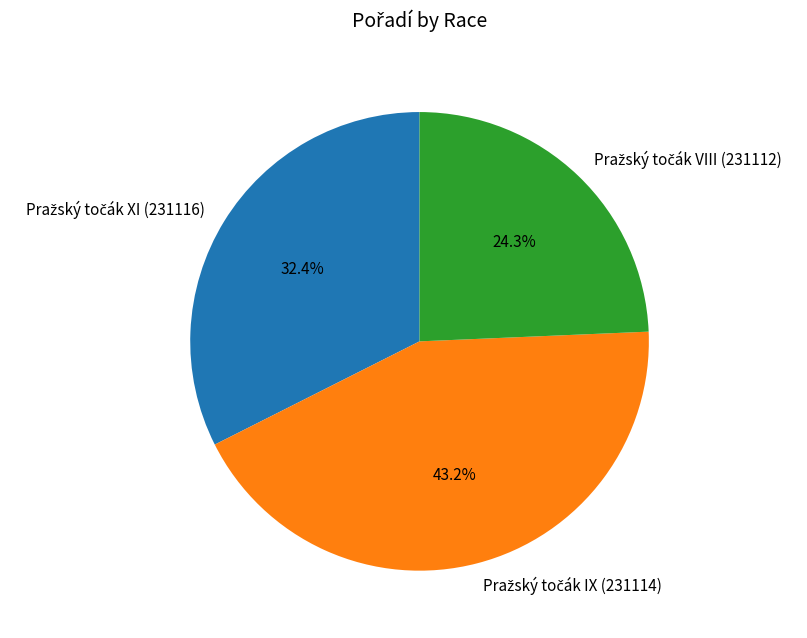

Is there a majority slice in this chart?

No